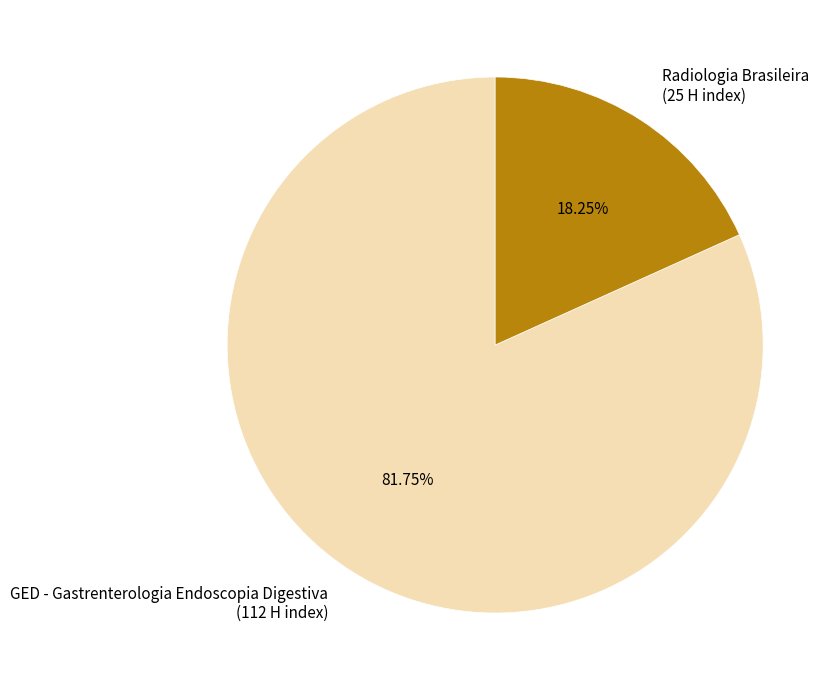

Rank the categories by value from lowest to highest.

Radiologia Brasileira, GED - Gastrenterologia Endoscopia Digestiva